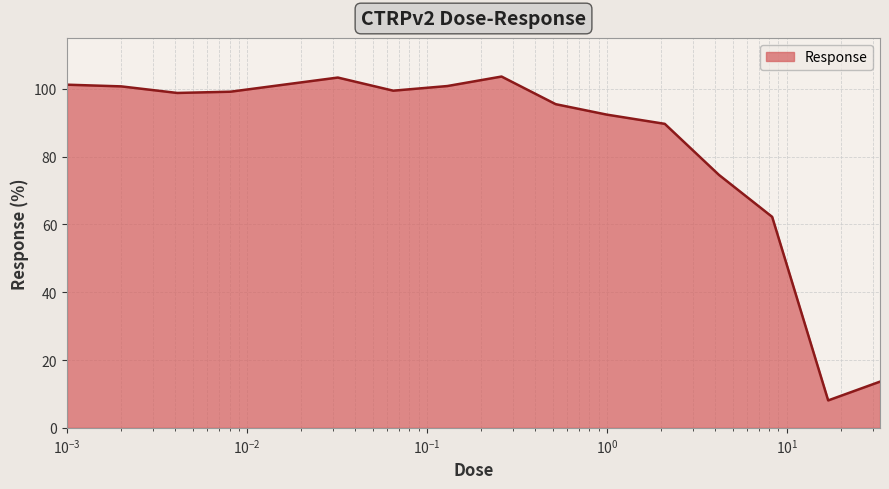

What is the smallest value displayed?

8.1